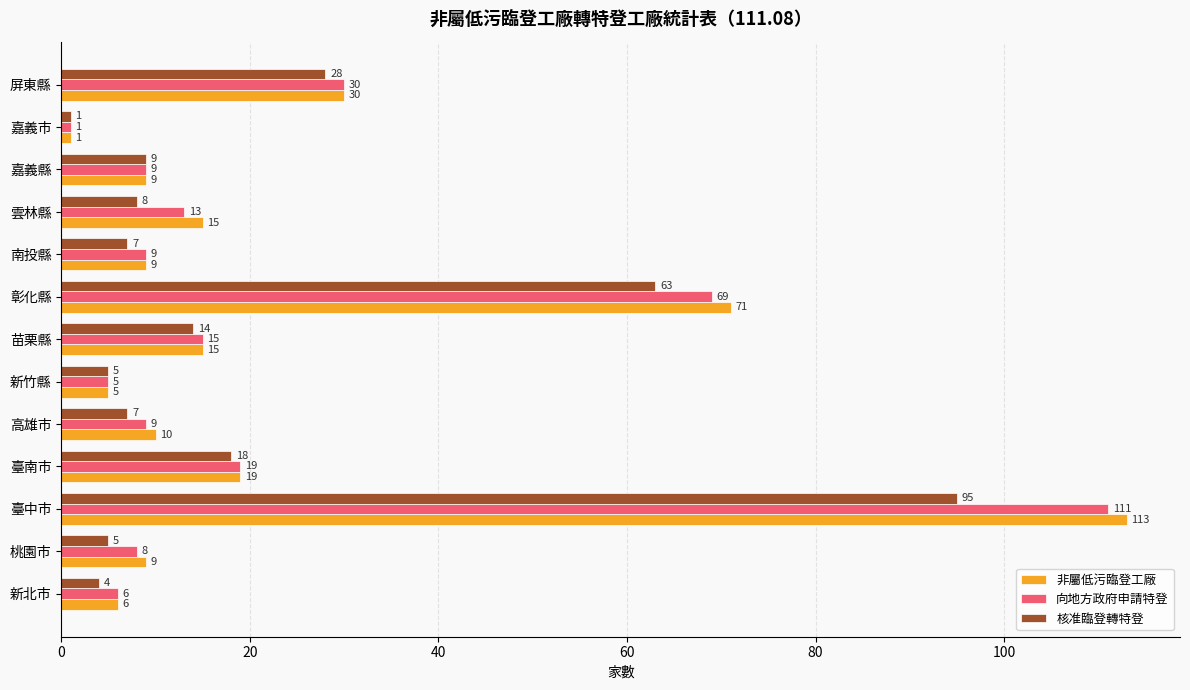

What is the sum of the 核准臨登轉特登 values at 桃園市 and 屏東縣?

33